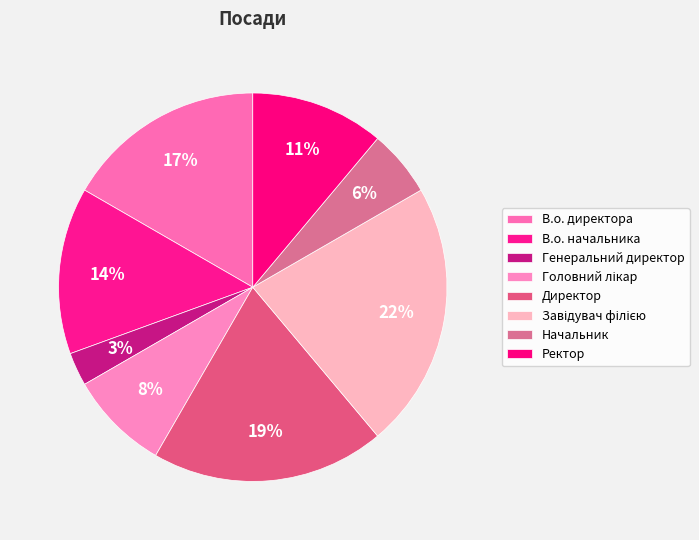

Approximately how many times larger is the value at Генеральний директор compared to Завідувач філією?

0.1